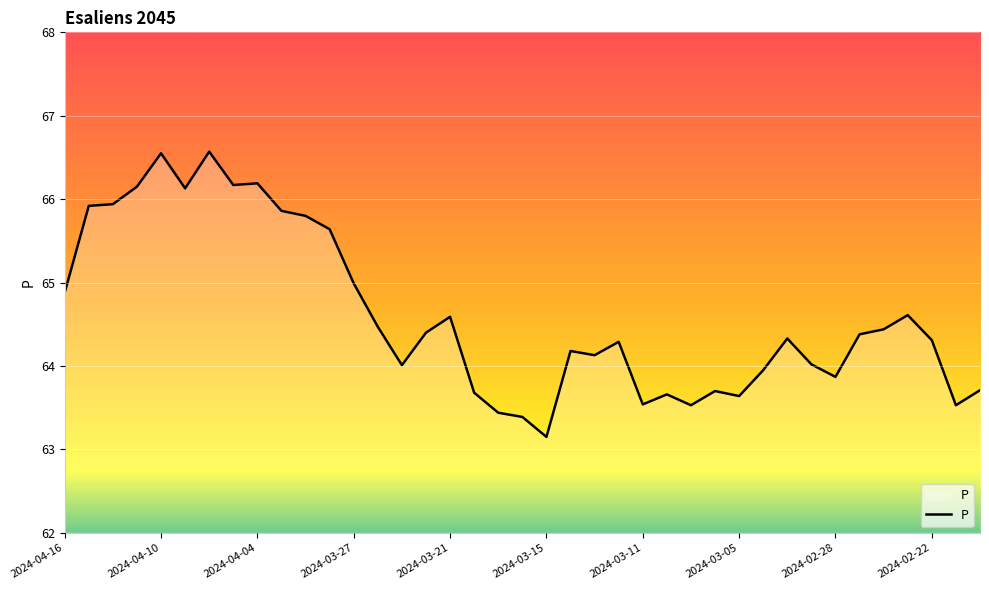

How many lines are shown in the chart?

1